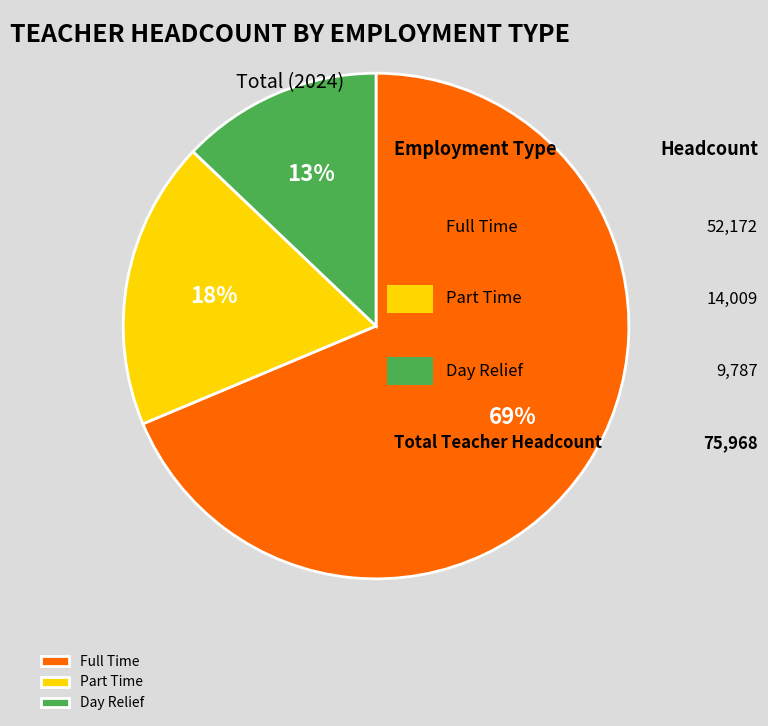

Between Full Time and Day Relief, which is larger?

Full Time